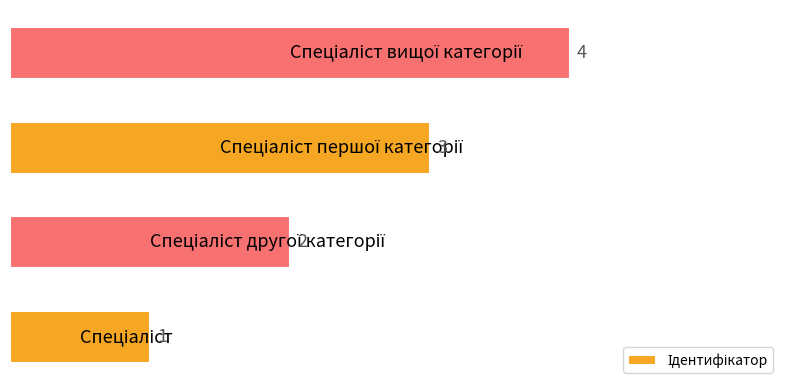

What is the greatest value displayed?

4